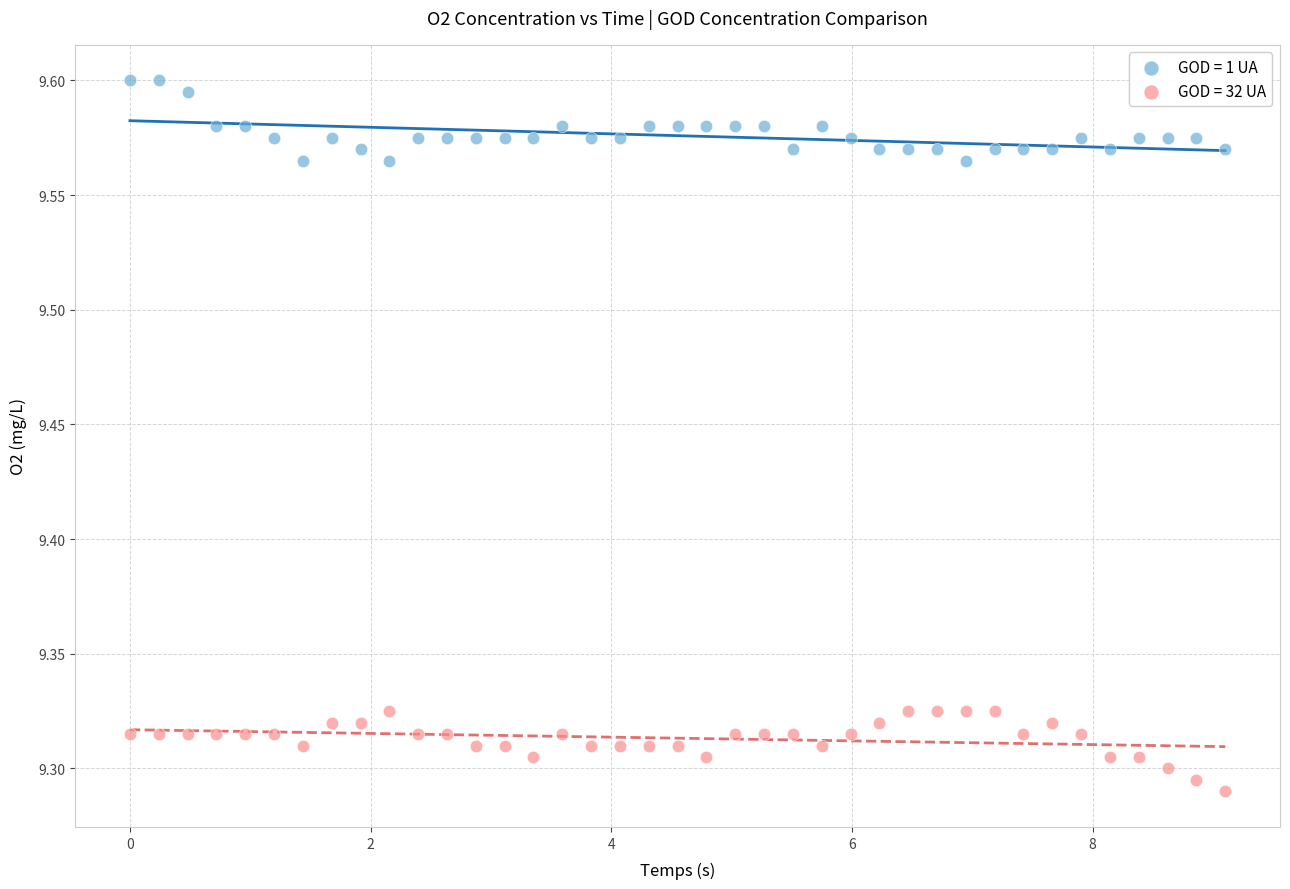

Which series reaches the maximum Y coordinate?

GOD = 1 UA